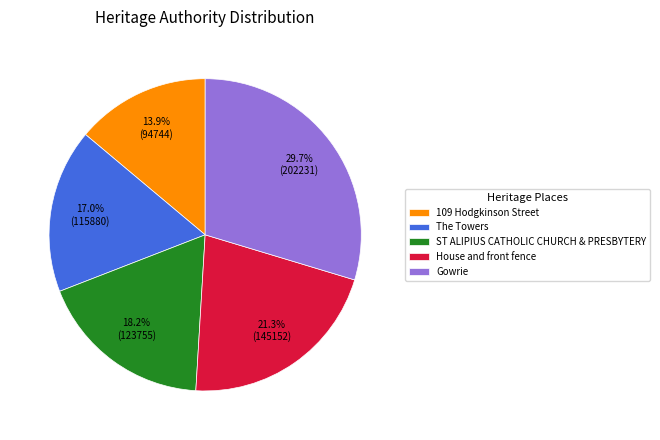

Is there a majority slice in this chart?

No